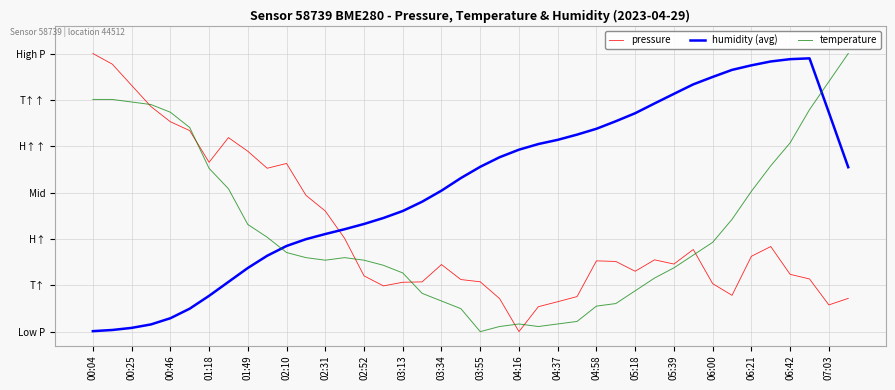

What is the value of the humidity (avg) point at the 37th from the left?

1.0